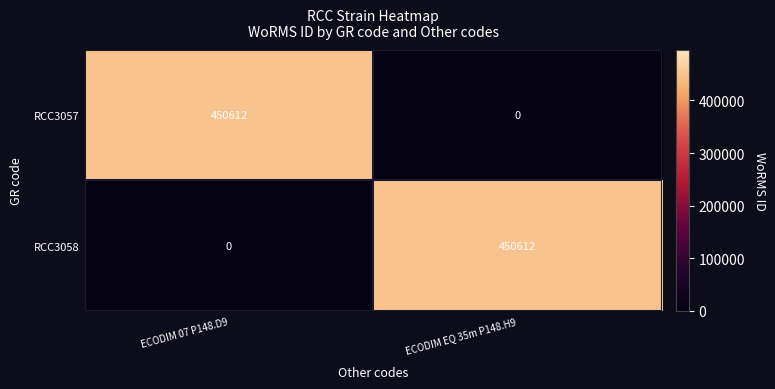

What is the spread (max minus min) of values at ECODIM 07 P148.D9?

450612